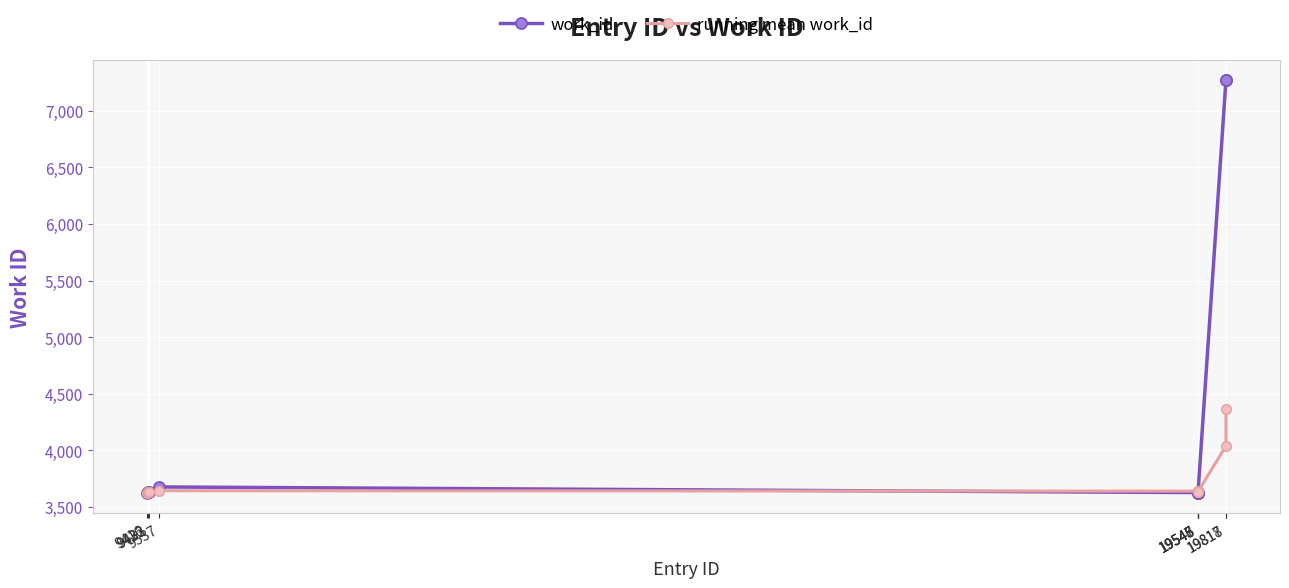

What is the average value of the running mean work_id series?

3747.5